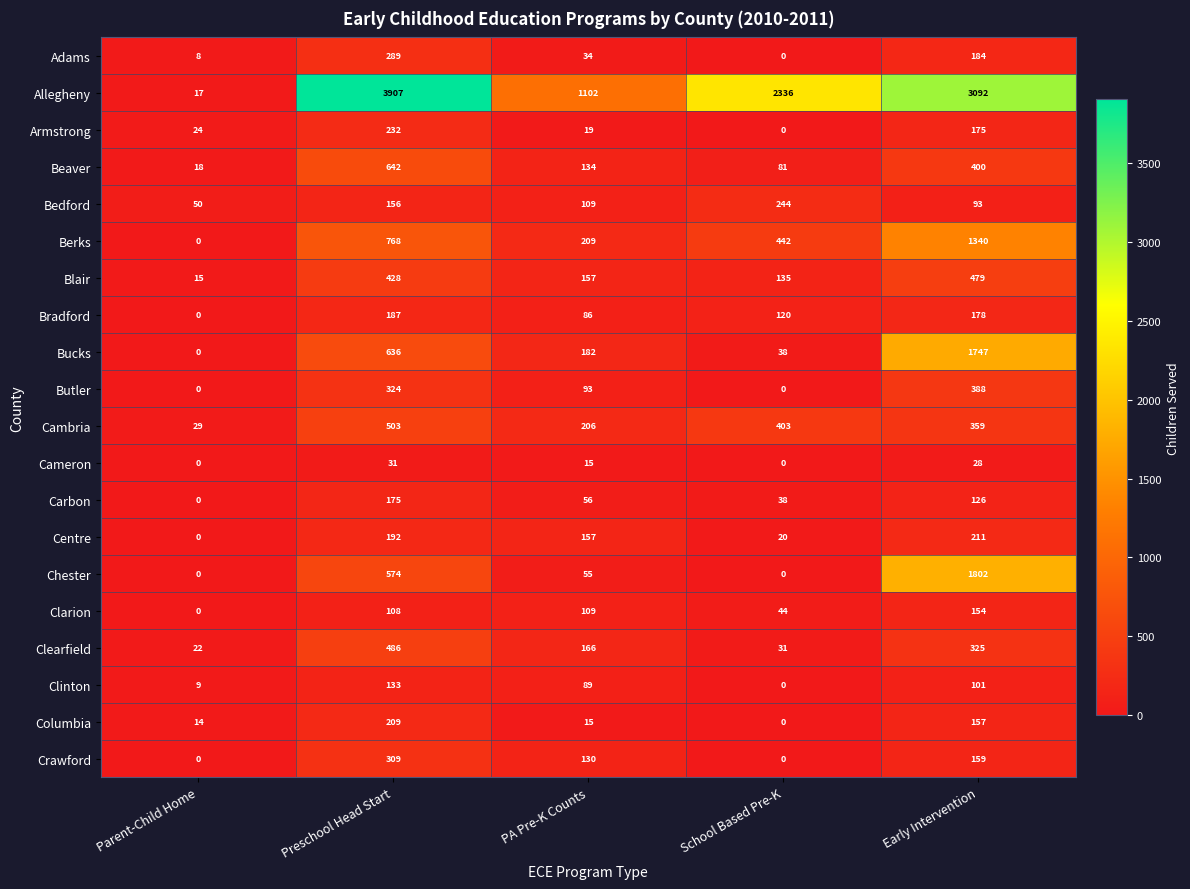

What is the difference between the second highest and minimum values in the Clearfield series?

303